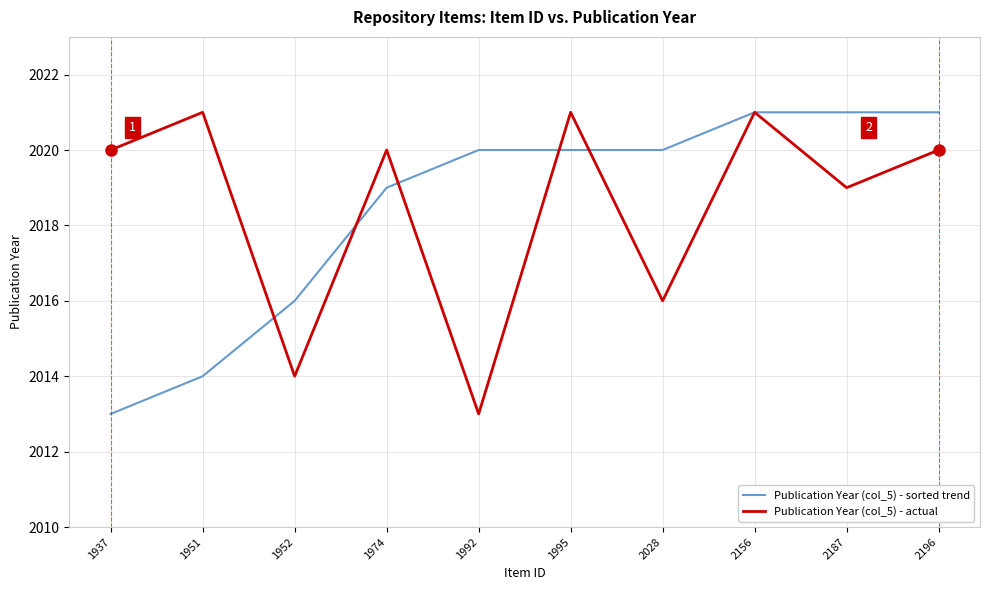

After their last crossing, which series has the higher values: Publication Year (col_5) - actual or Publication Year (col_5) - sorted trend?

Publication Year (col_5) - sorted trend